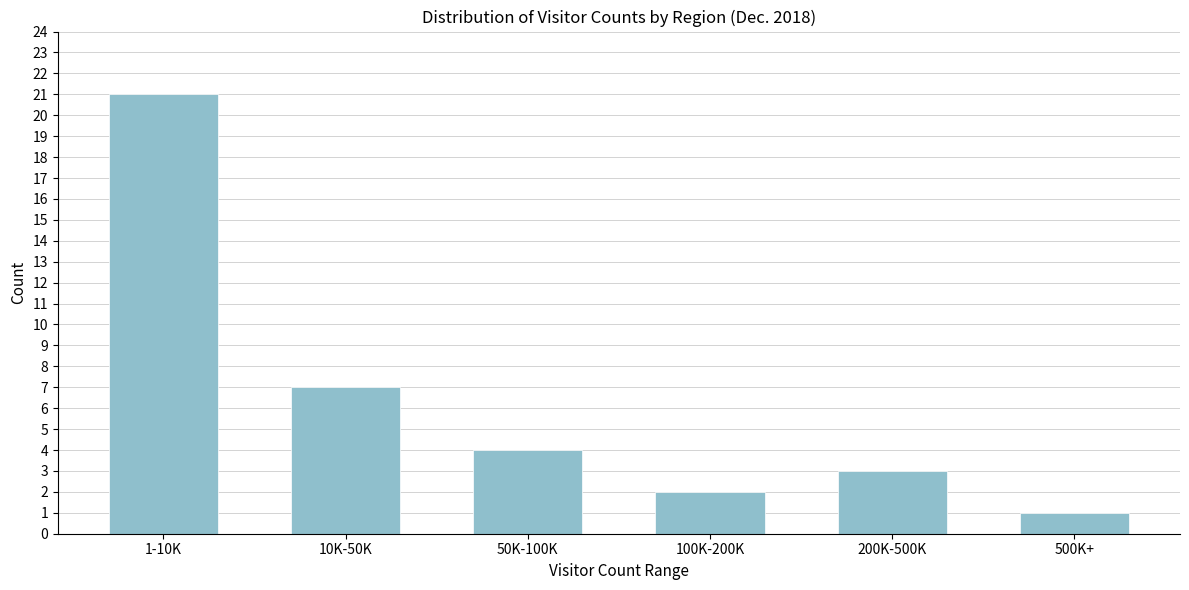

Reading right to left, extract all data points from this chart.

500K+=1	200K-500K=3	100K-200K=2	50K-100K=4	10K-50K=7	1-10K=21